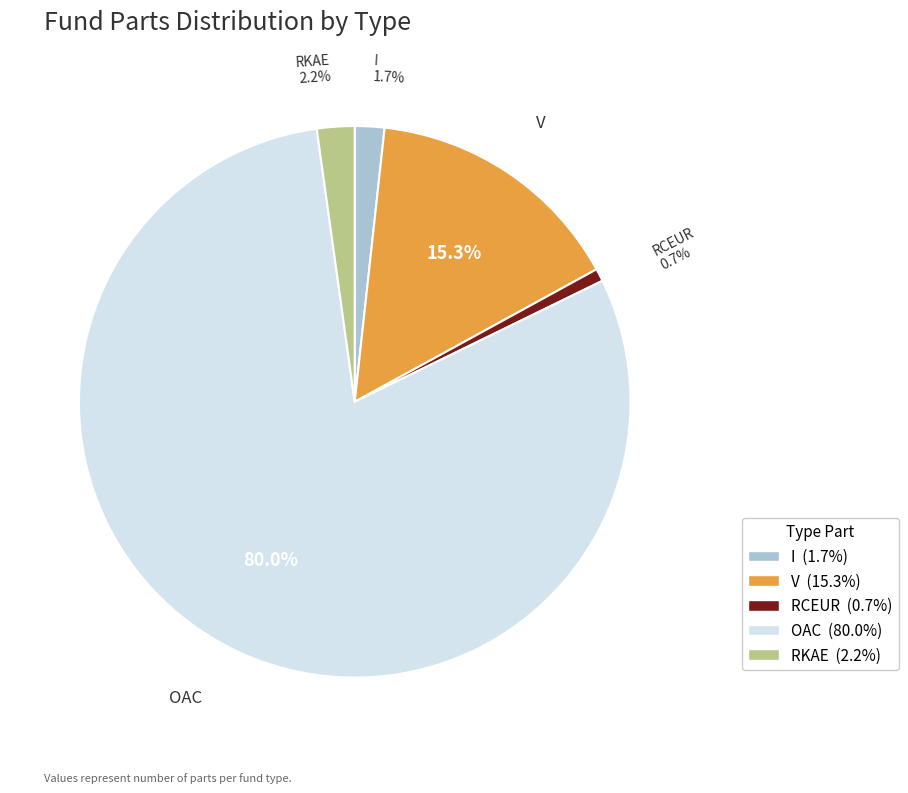

Combined, what portion of the pie is RCEUR and V?

16.0%